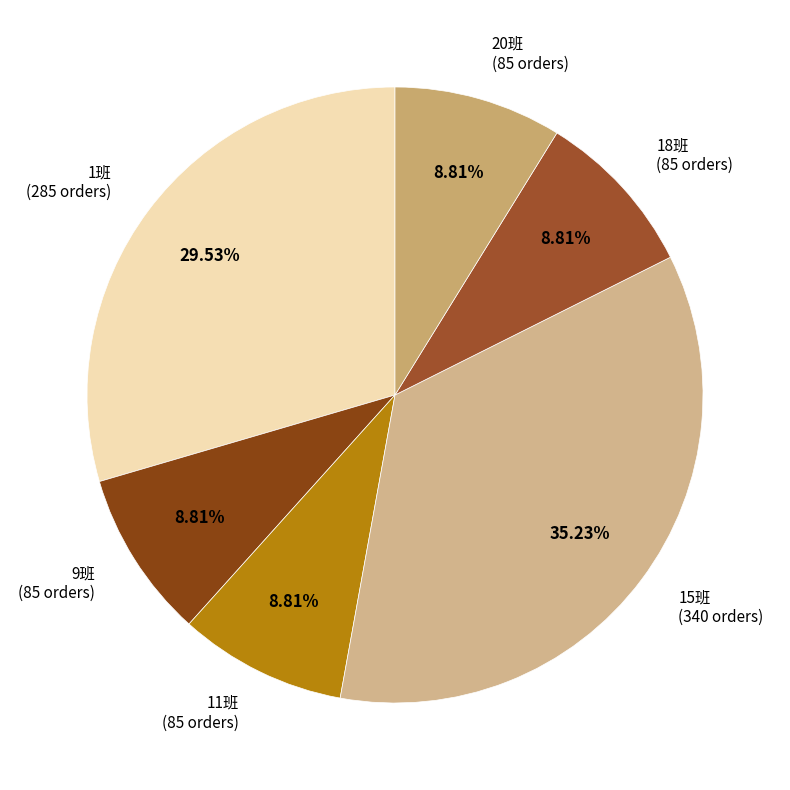

To the nearest percent, what is the average slice percentage?

17%